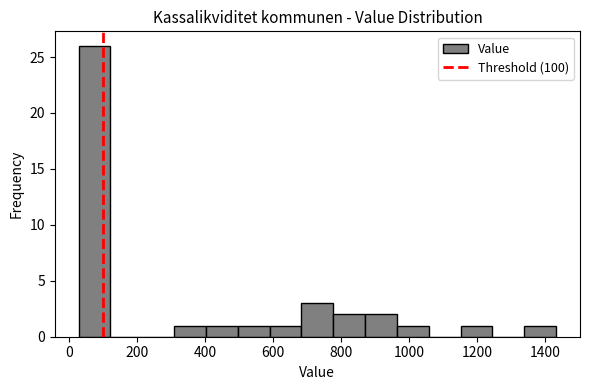

Reading left to right, transcribe this chart: for each bar, give the range it covers on the x-axis and its height. Neither the bar edges nor the heights are printed on the chart, so give them approximately, as read against the axes.

20 to 120: 26
120 to 220: 0
220 to 300: 0
300 to 400: 1
400 to 500: 1
500 to 600: 1
600 to 680: 1
680 to 780: 3
780 to 880: 2
880 to 960: 2
960 to 1060: 1
1060 to 1160: 0
1160 to 1240: 1
1240 to 1340: 0
1340 to 1440: 1